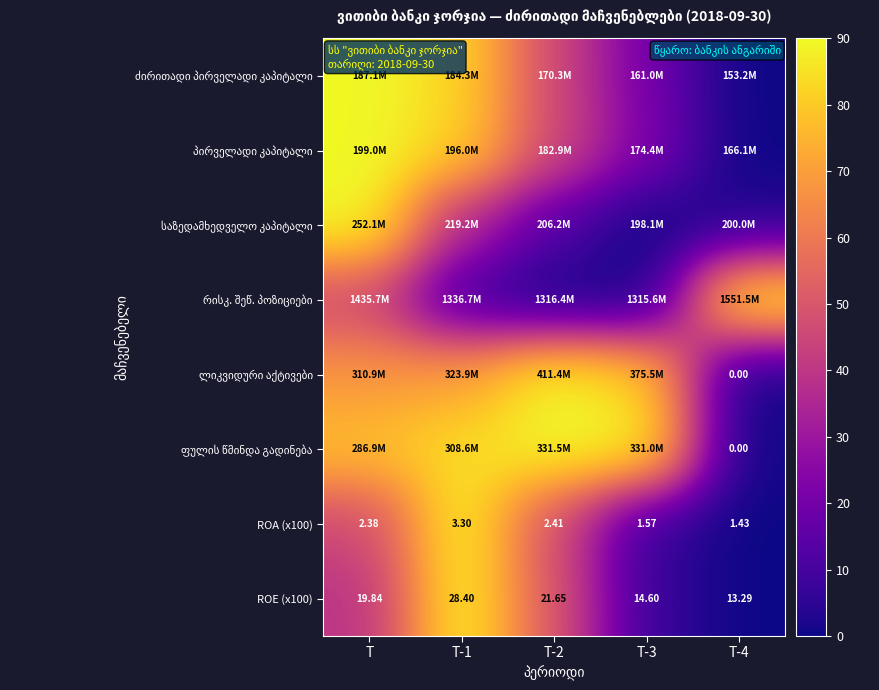

Count the number of data series in this chart.

8